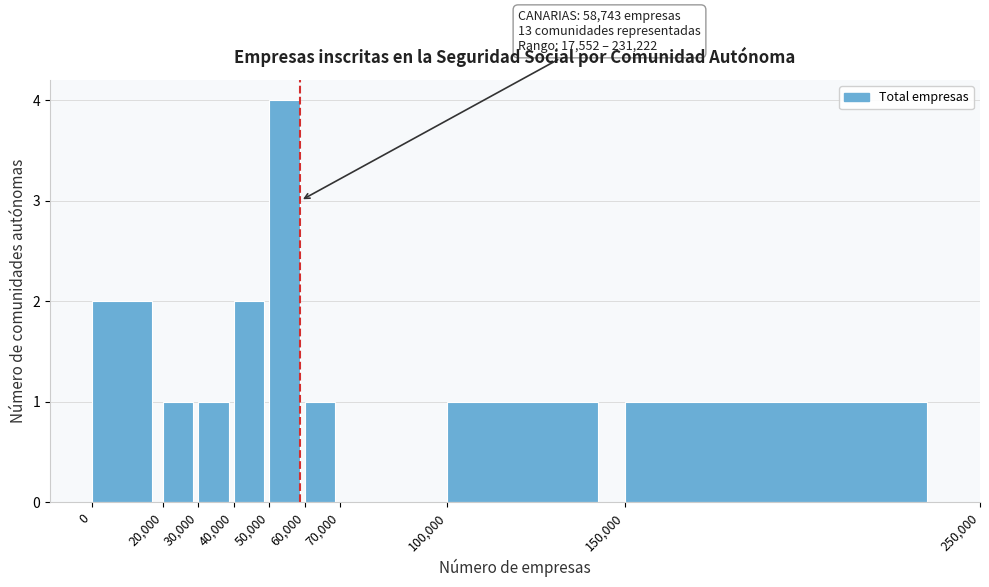

Which range on the x-axis has the tallest bar?

50,000 to 60,000